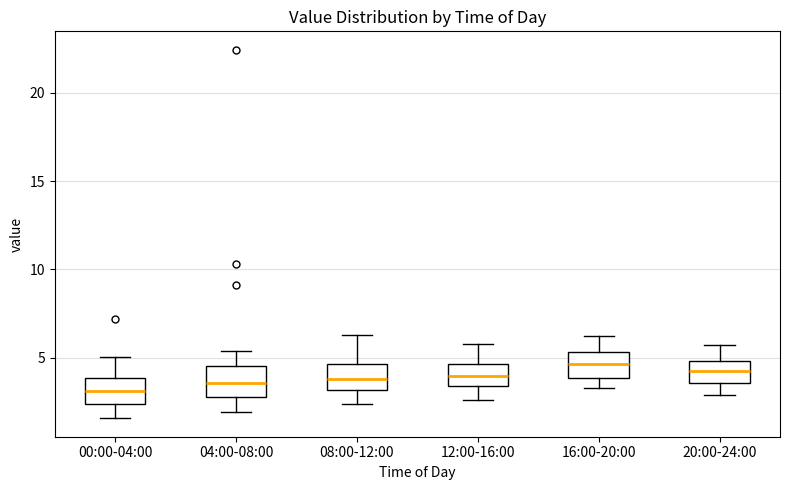

Where does the lower whisker of the box for 08:00-12:00 end on the y-axis? The values are not printed on the chart, so give them approximately, as read against the axis.

2.5